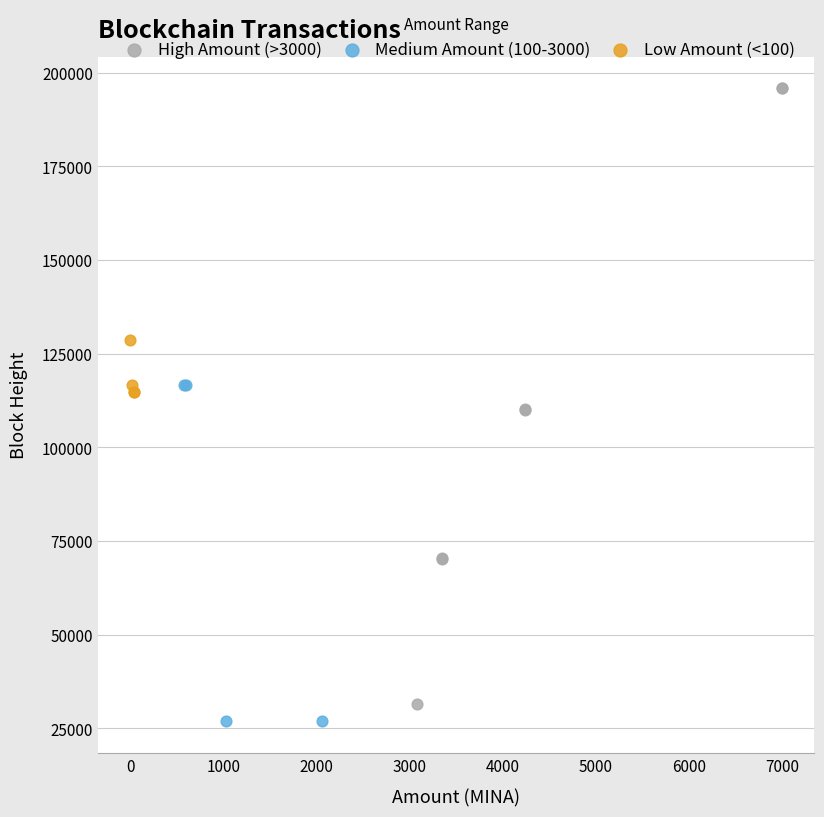

Which series contains the highest Y value?

High Amount (>3000)